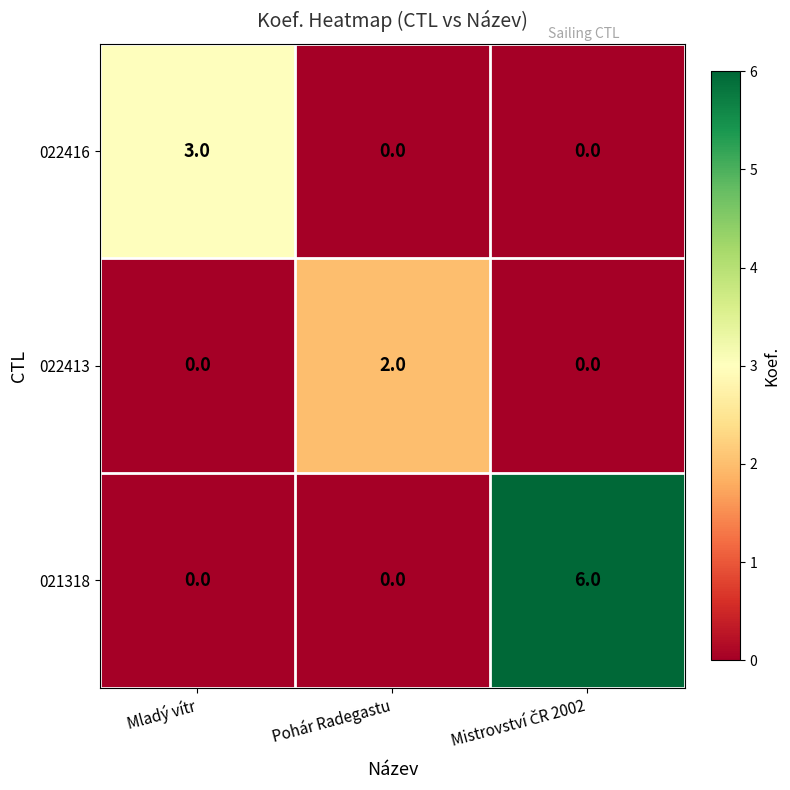

Rank the series by their maximum value, from lowest to highest.

022413, 022416, 021318